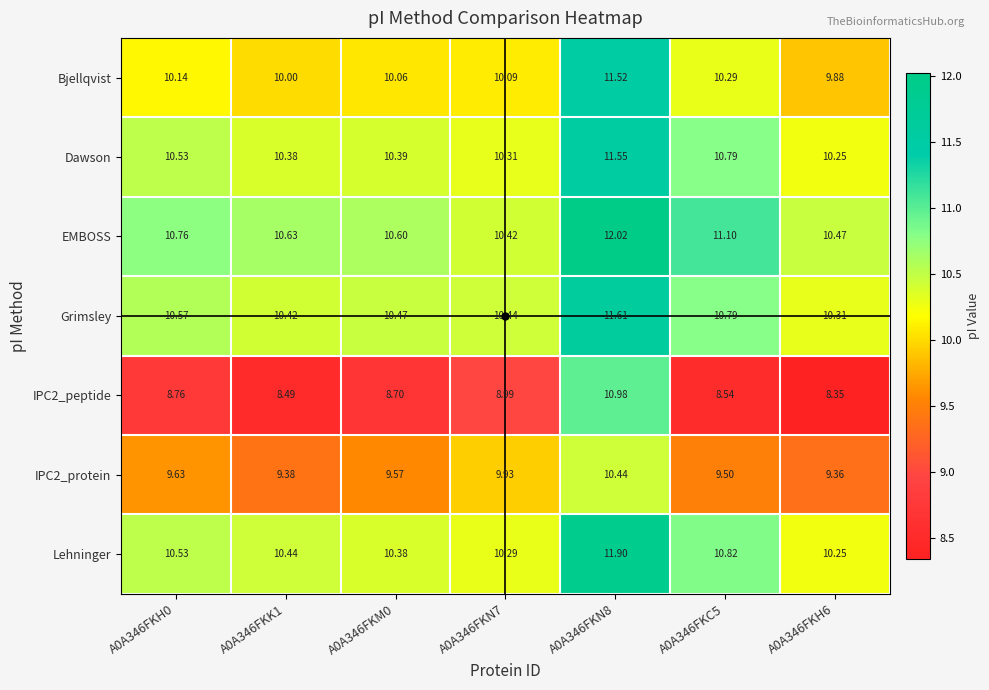

What is the maximum value shown in the chart?

12.0